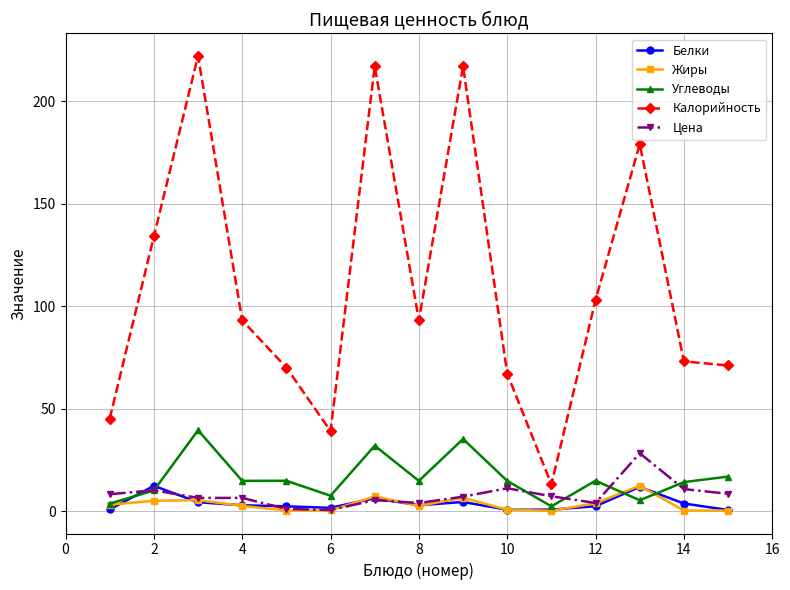

True or false: Жиры has more than 0 points higher than both neighbors.

True